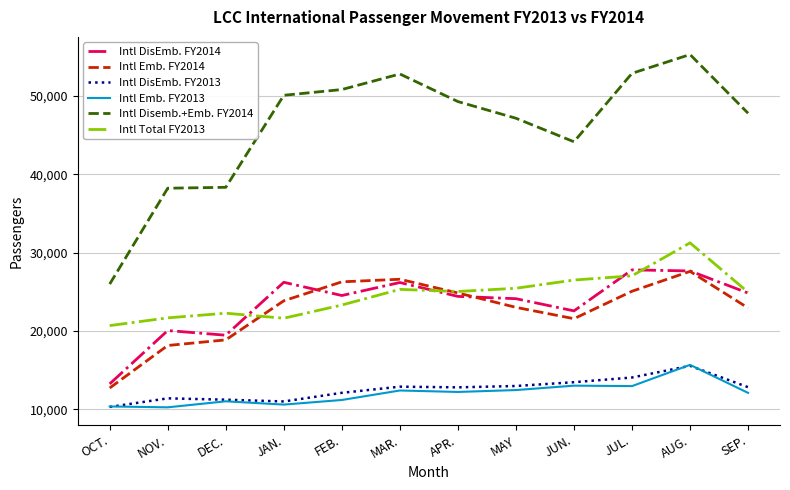

Is it true that Intl DisEmb. FY2013 equals 11409 at NOV.?

True